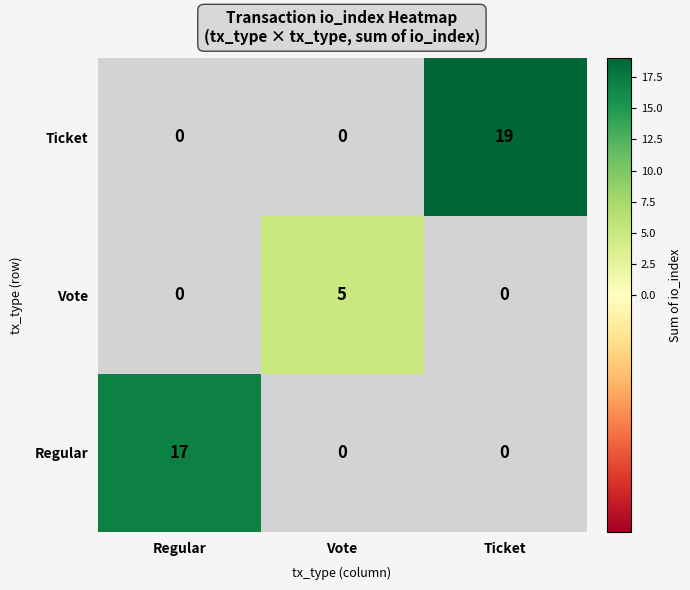

What is the difference between the Ticket values at Ticket and Vote?

19